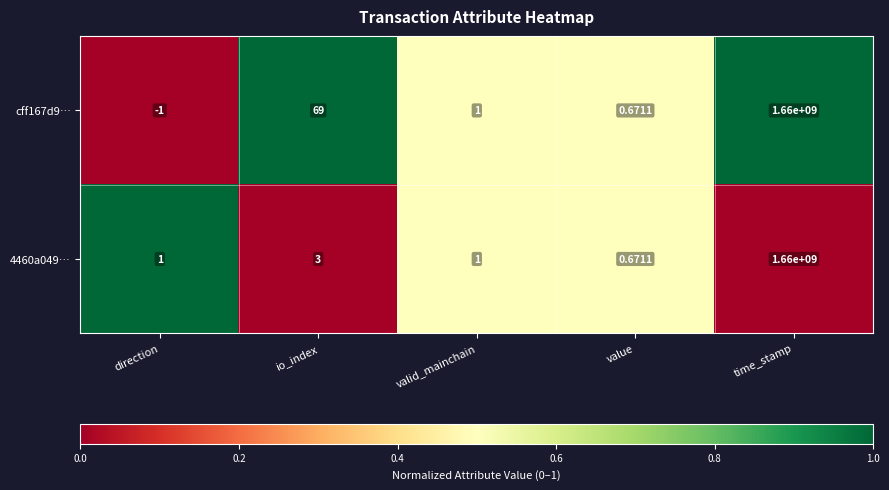

At which label does cff167d9… first exceed 1?

io_index